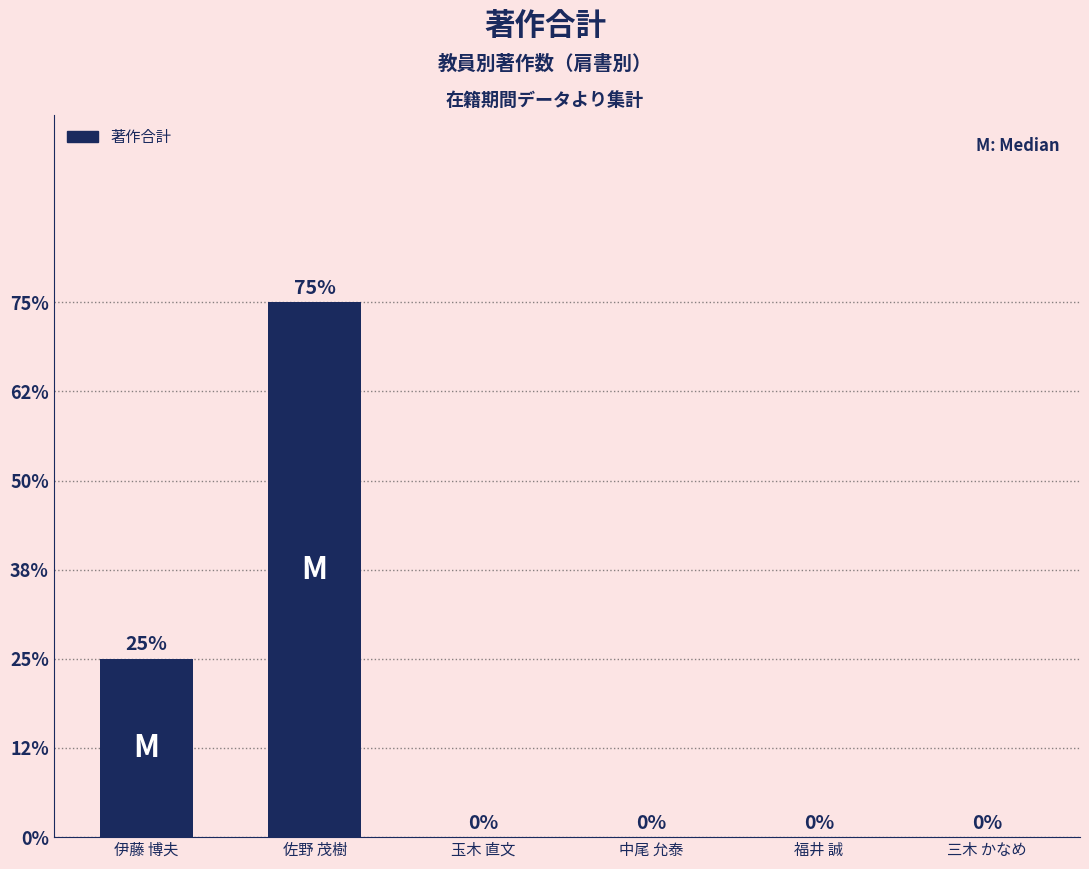

At which label is the value closest to 3?

伊藤 博夫